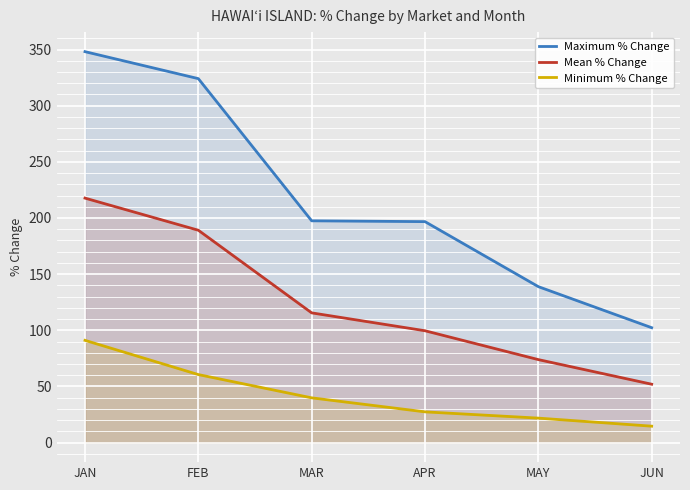

List the series in order of their peak value, lowest first.

Minimum % Change, Mean % Change, Maximum % Change